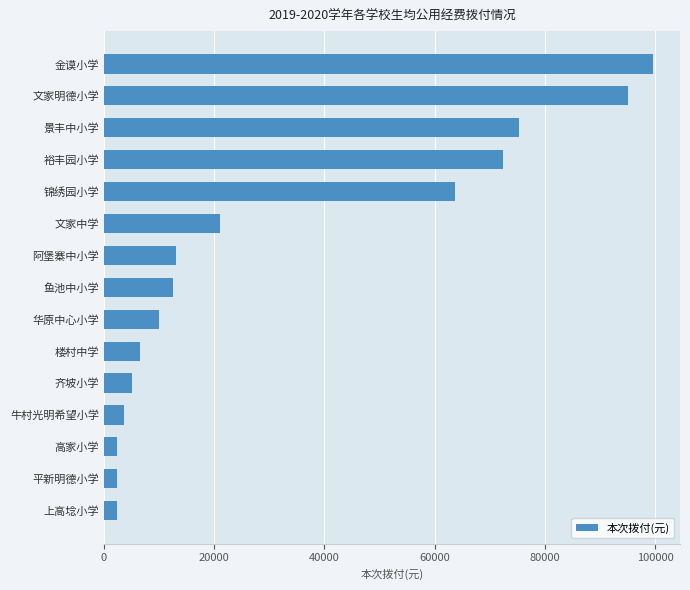

Is it true that the value at 文家明德小学 is 135994?

False